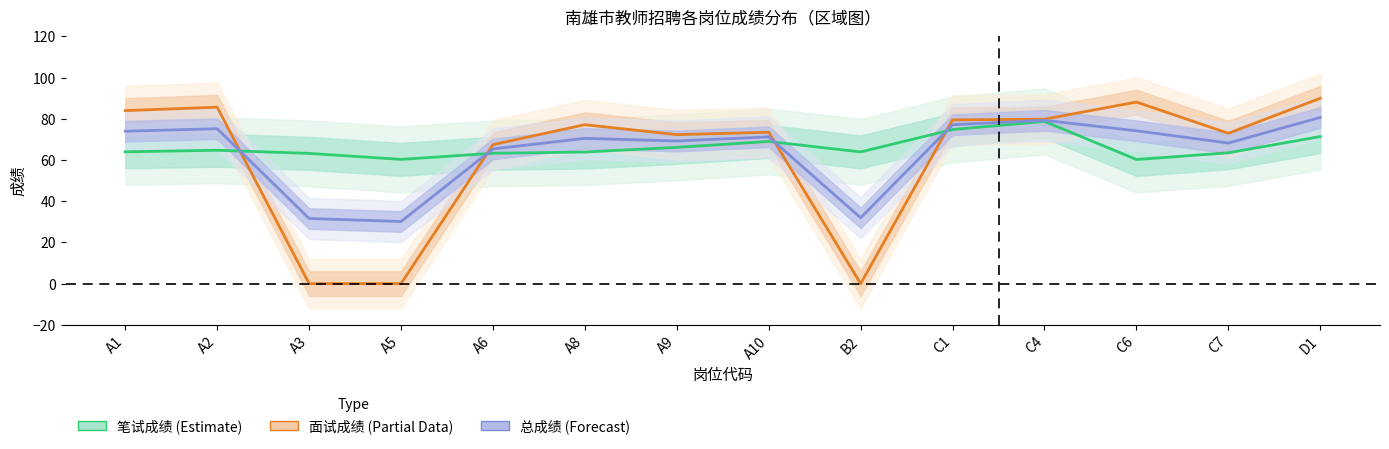

How many interior local valleys does the 面试成绩 (Partial) series have?

3